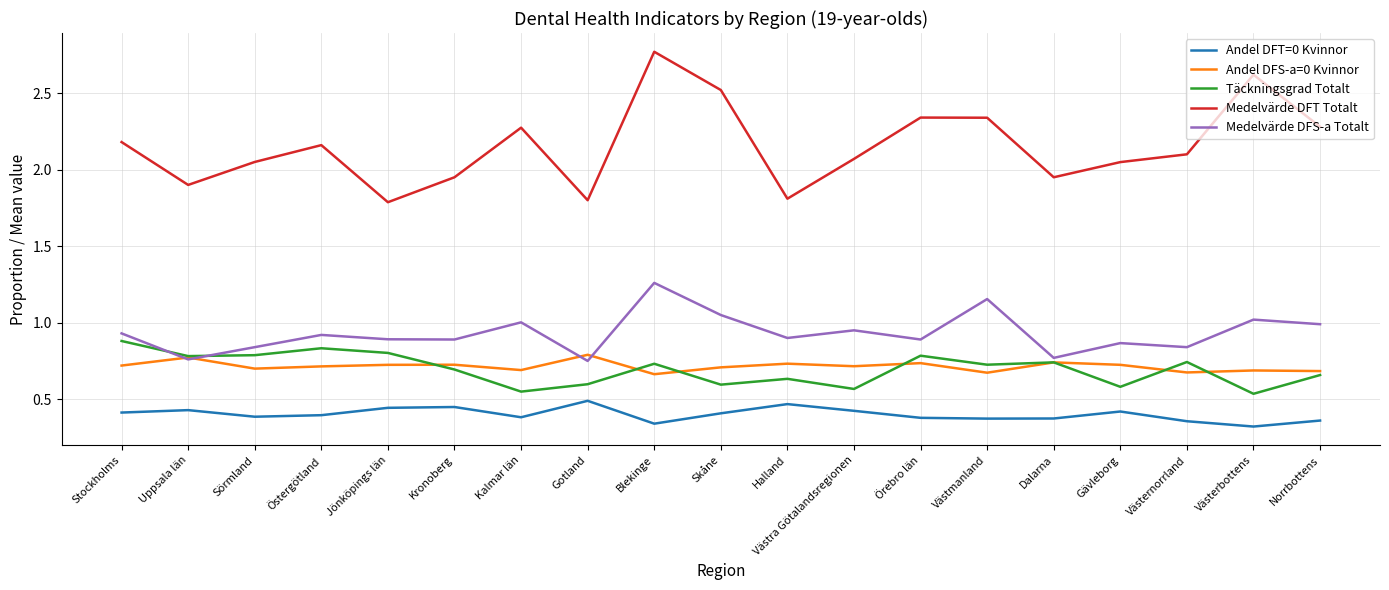

Which series has the largest range (max minus min)?

Medelvärde DFT Totalt